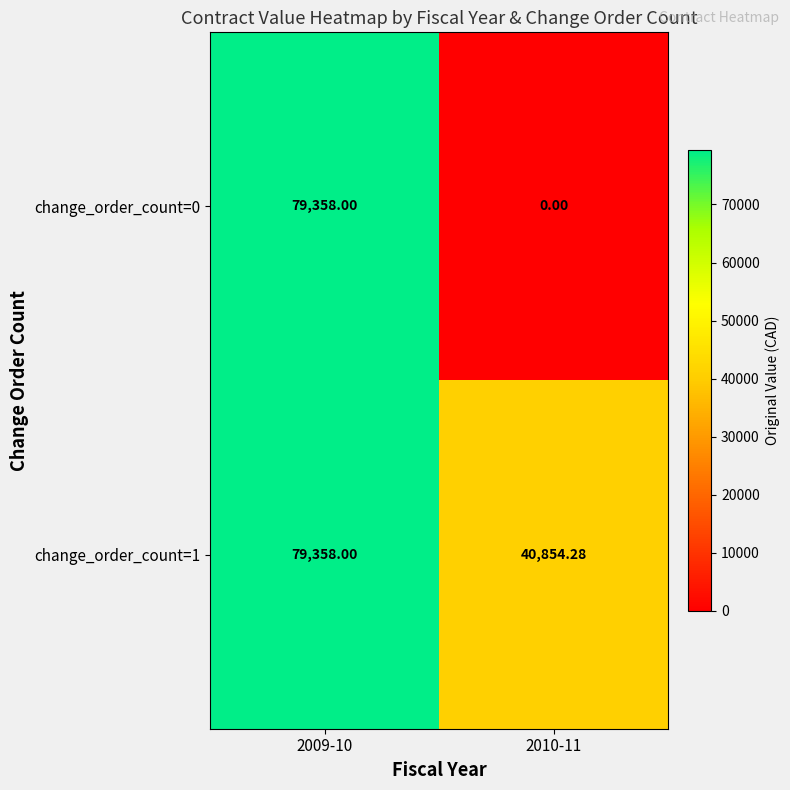

How many values in the change_order_count=0 series are below 79358?

1